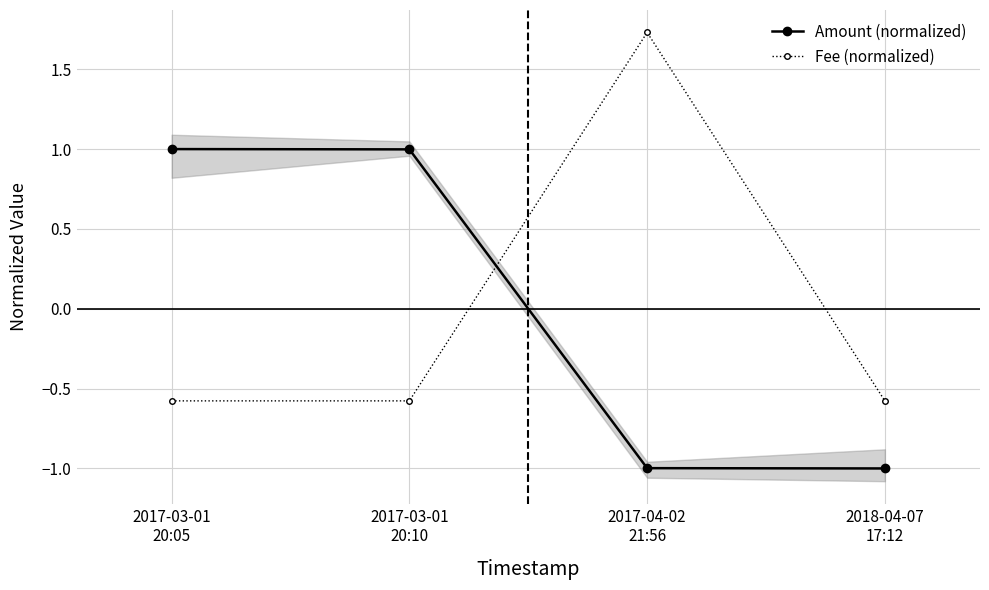

Which category has the lowest value in the Amount (normalized) series?

2018-04-07
17:12